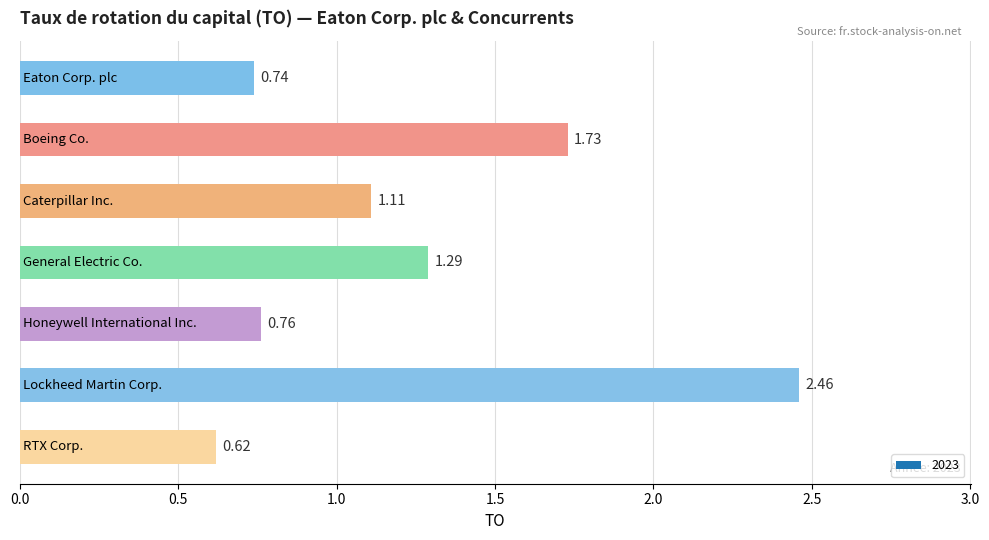

What is the difference between the maximum and minimum values?

1.8